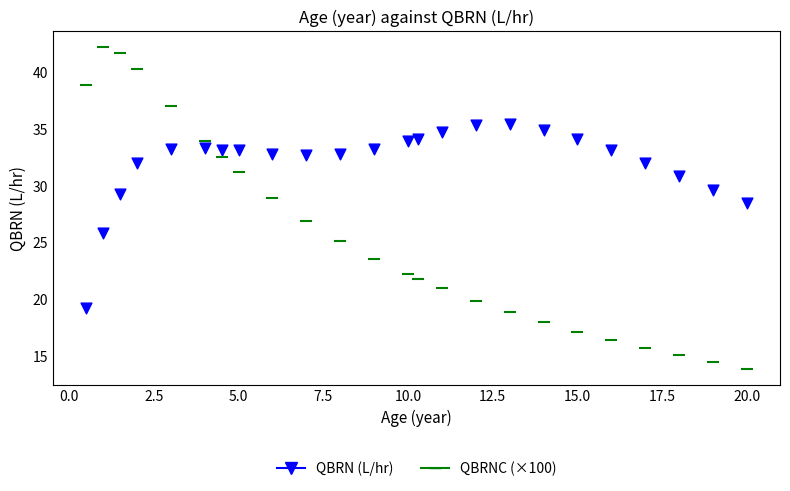

Across all data points, what is the range of X values (max minus min)?

19.5